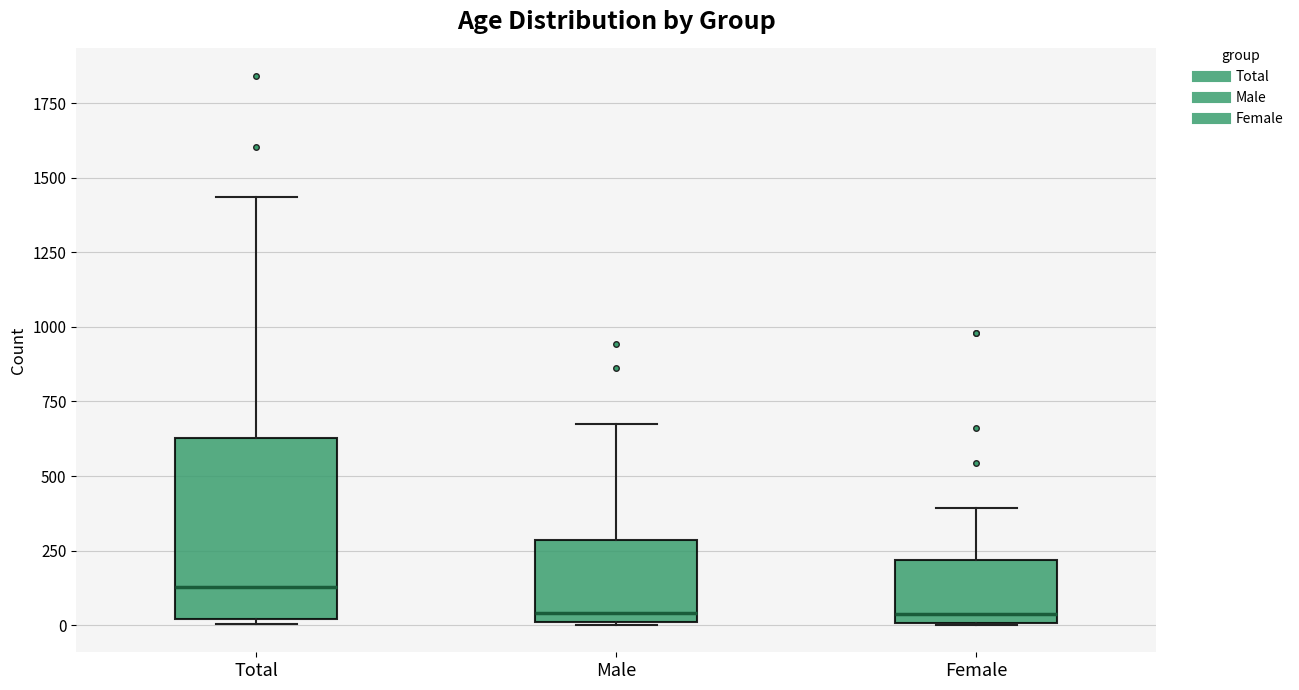

Reading left to right, read every box against the y-axis: the position of its median line, the range the box covers, and the ends of its whiskers. The values are not printed on the chart, so give them approximately, as read against the axis.

Total: median 150, box 0 to 650, whiskers 0 (just below the box's lower edge) to 1450
Male: median 50, box 0 to 300, whiskers 0 to 700
Female: median 50, box 0 to 200, whiskers 0 to 400